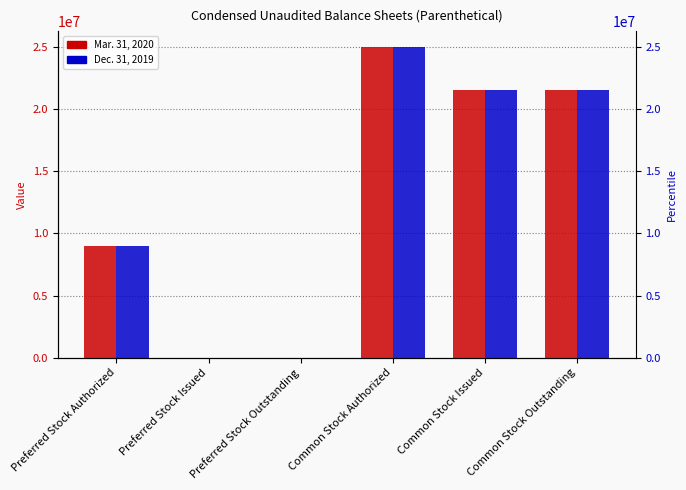

Is it true that Dec. 31, 2019 equals 16164533 at Preferred Stock Outstanding?

False